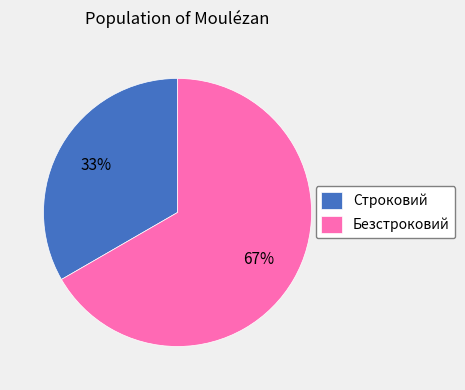

Rank the categories by value from lowest to highest.

Строковий, Безстроковий